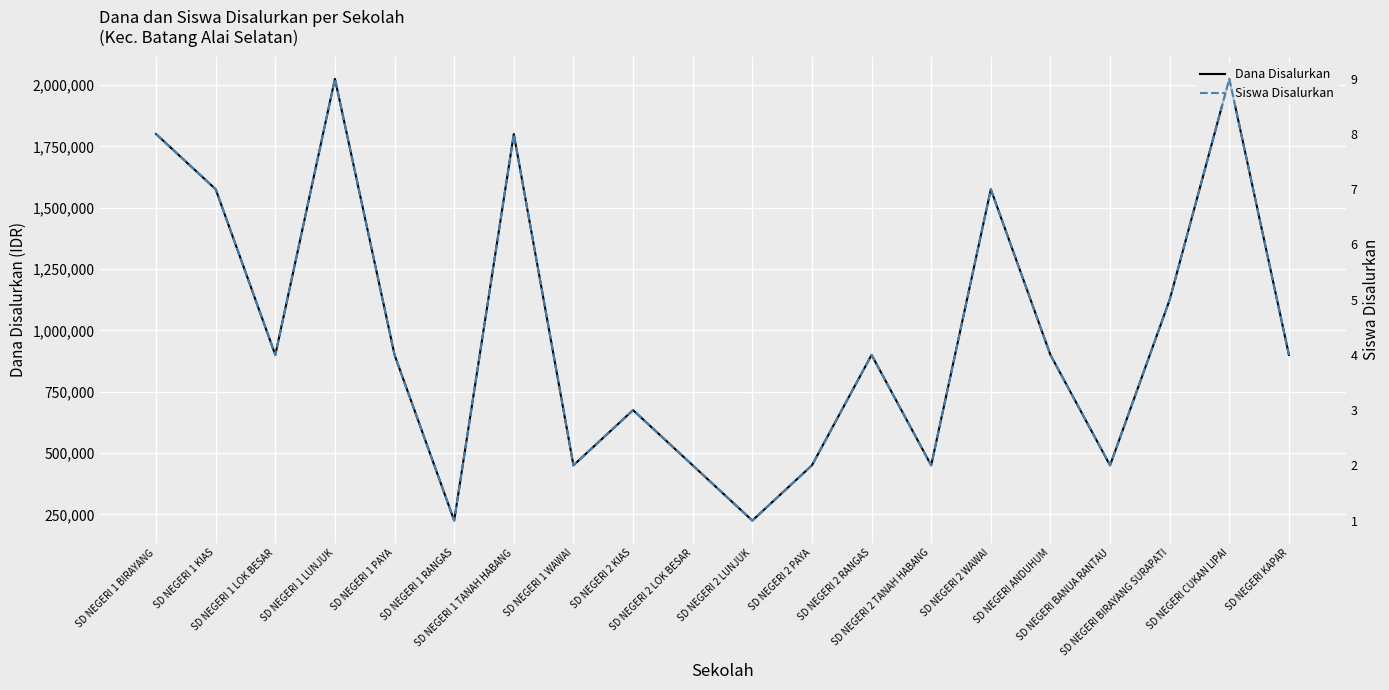

Between SD NEGERI ANDUHUM and SD NEGERI BANUA RANTAU, which series saw the biggest shift?

Dana Disalurkan